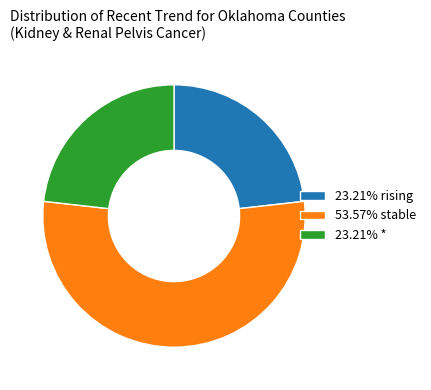

Is 53.57% stable the majority of the pie?

Yes